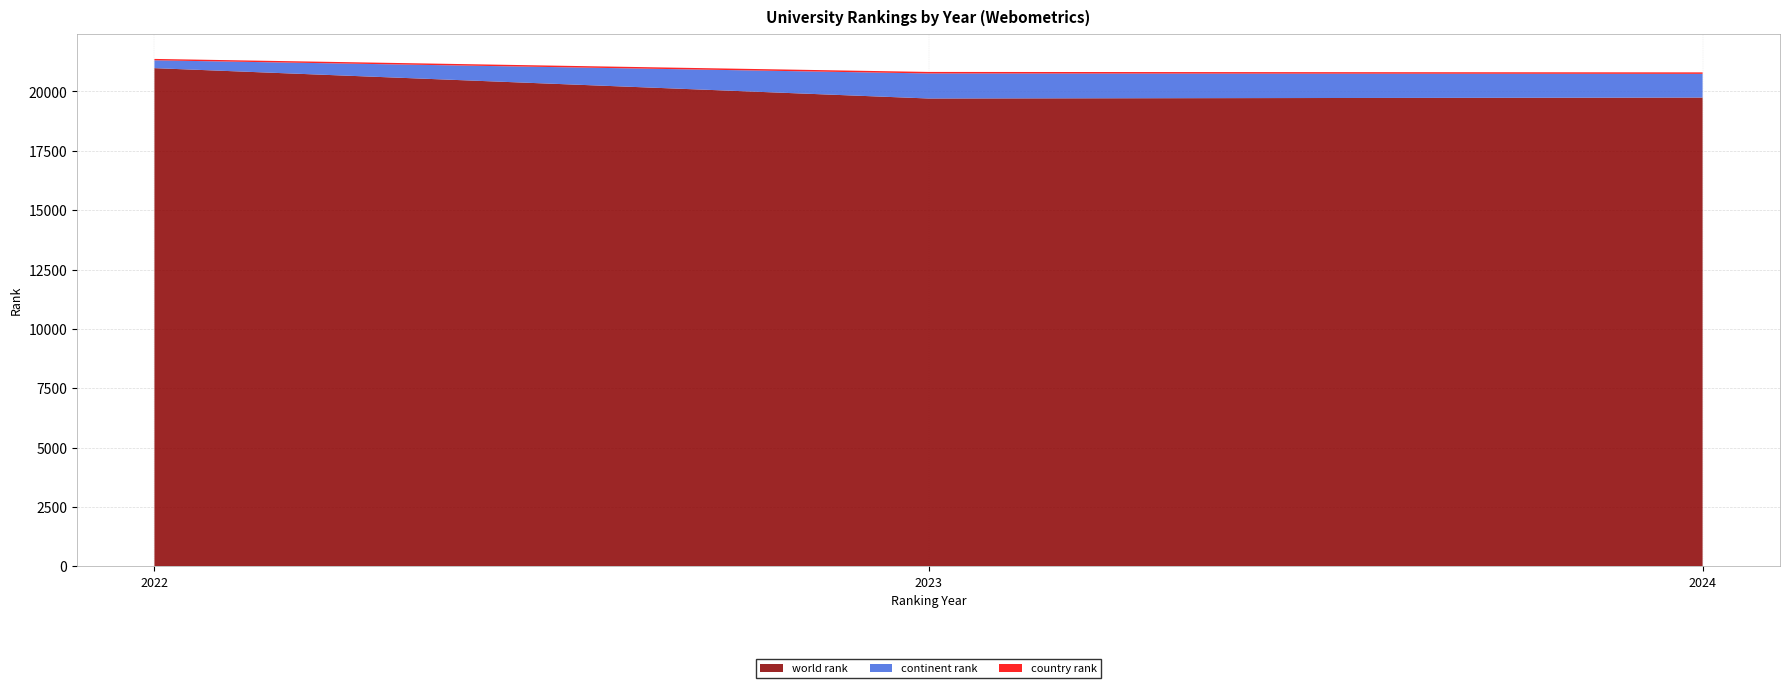

Reading left to right, list all the values displayed in this chart.

world rank: 2022=20983	2023=19705	2024=19744
continent rank: 2022=330	2023=1055	2024=999
country rank: 2022=59	2023=64	2024=62